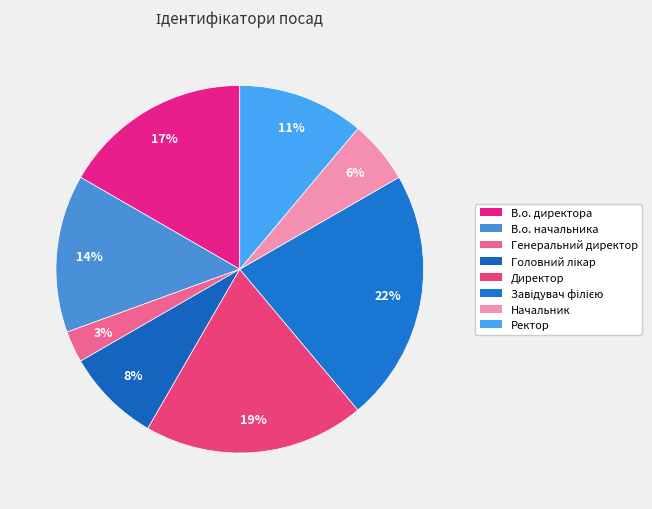

How many slices are in this pie chart?

8